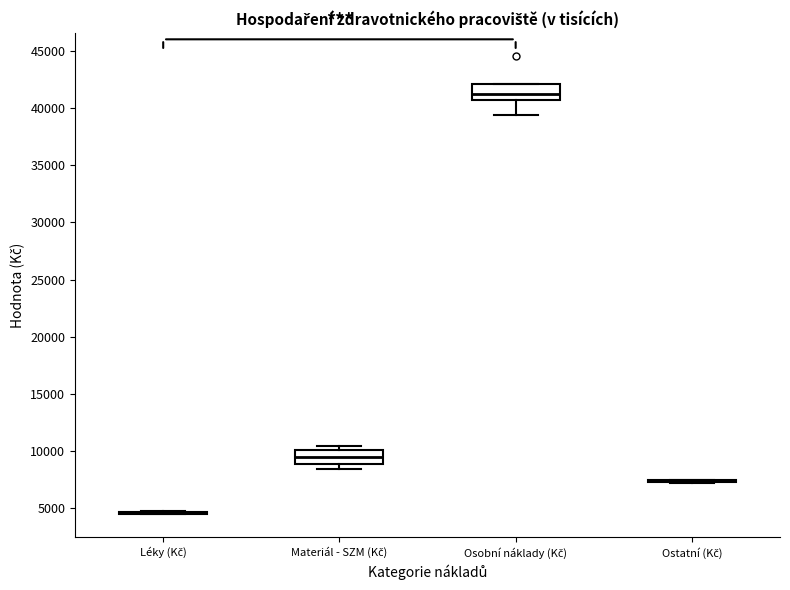

Reading left to right, read every box against the y-axis: the position of its median line, the range the box covers, and the ends of its whiskers. The values are not printed on the chart, so give them approximately, as read against the axis.

Léky (Kč): box collapsed to a line at 4500, whiskers 4500 to 5000
Materiál - SZM (Kč): median 9500, box 9000 to 10000, whiskers 8500 to 10500
Osobní náklady (Kč): median 41000, box 40500 to 42000, whiskers 39500 to 42000
Ostatní (Kč): box collapsed to a line at 7500, whiskers 7000 to 7500